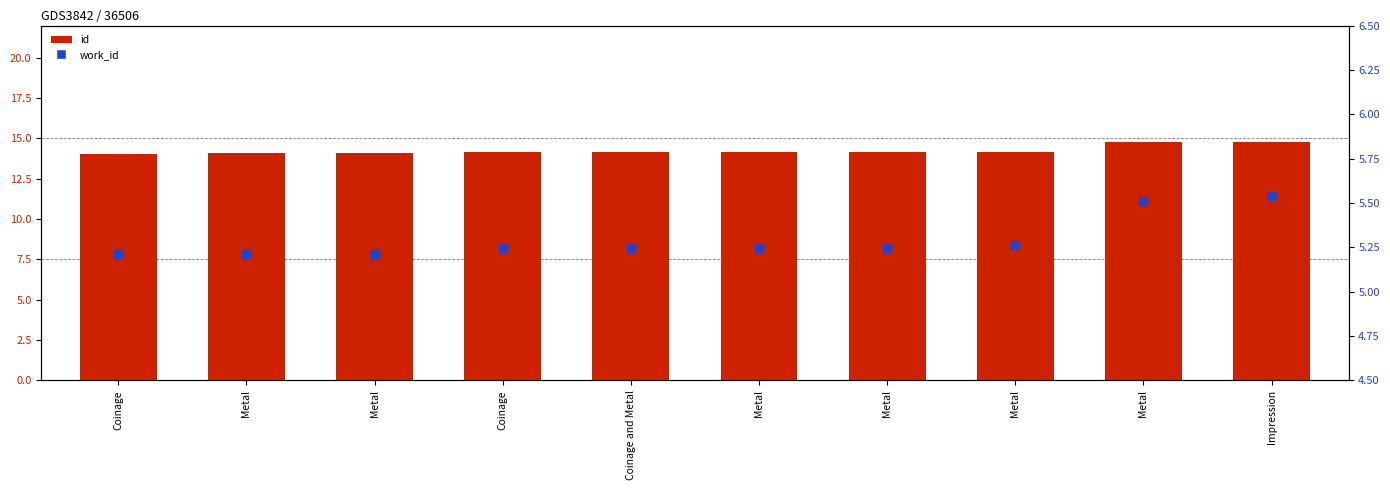

Which series has the widest spread of Y values?

id